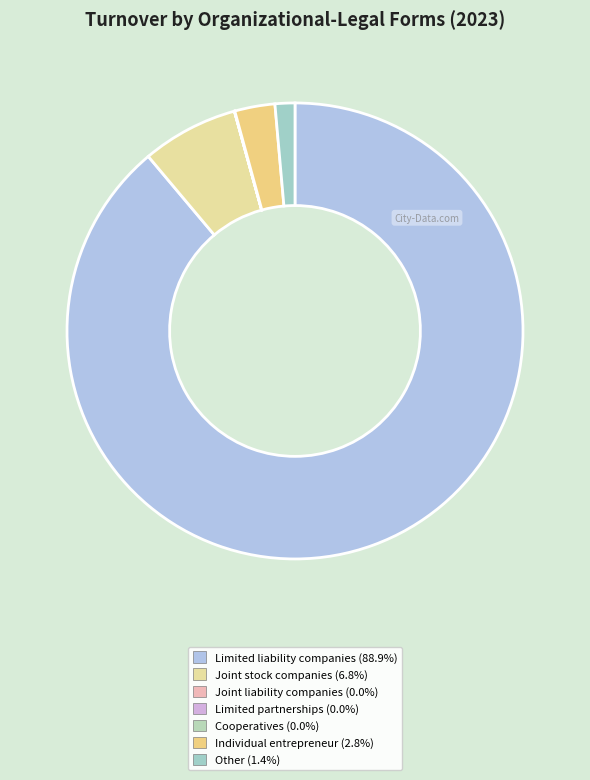

To the nearest percent, what is the combined percentage of Cooperatives and Limited liability companies?

89%